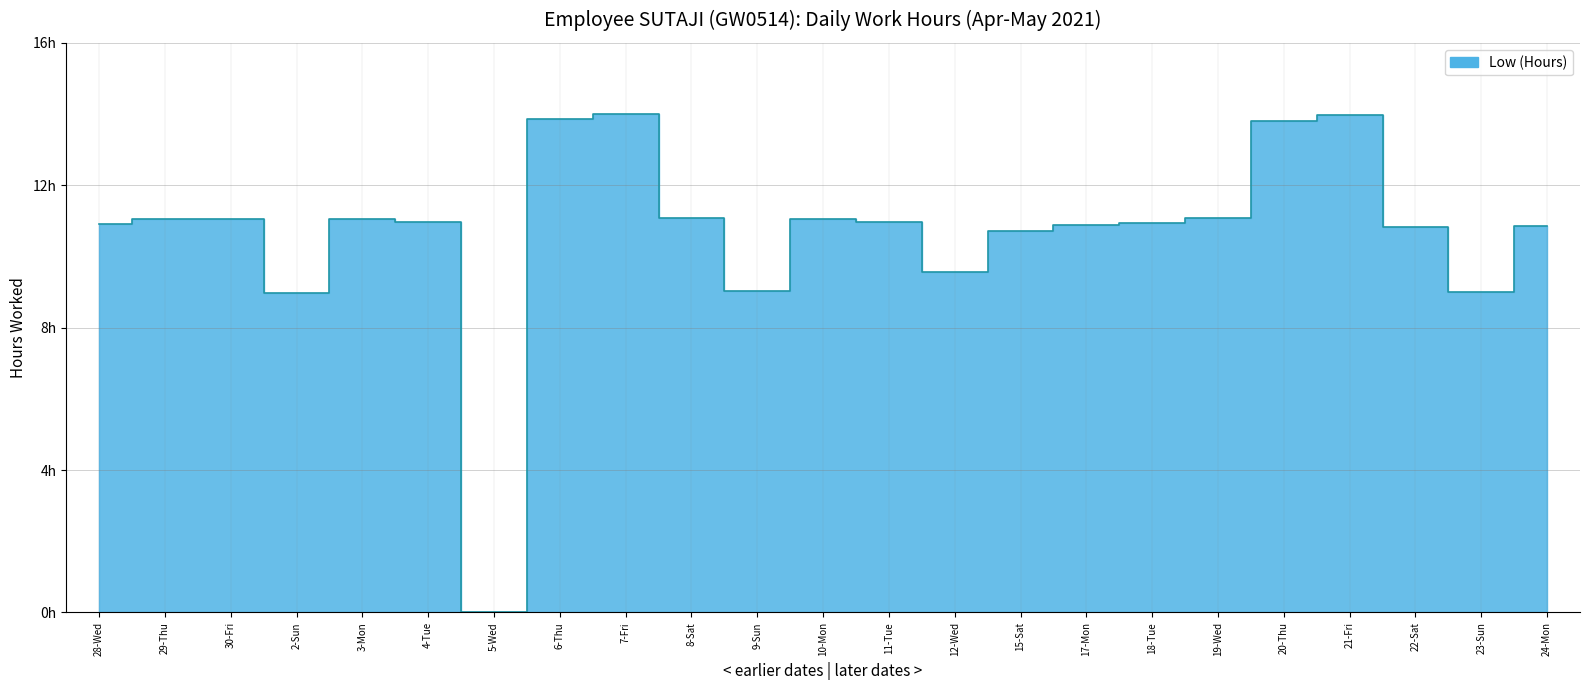

The value at 29-Thu is 11.1. True or false?

True